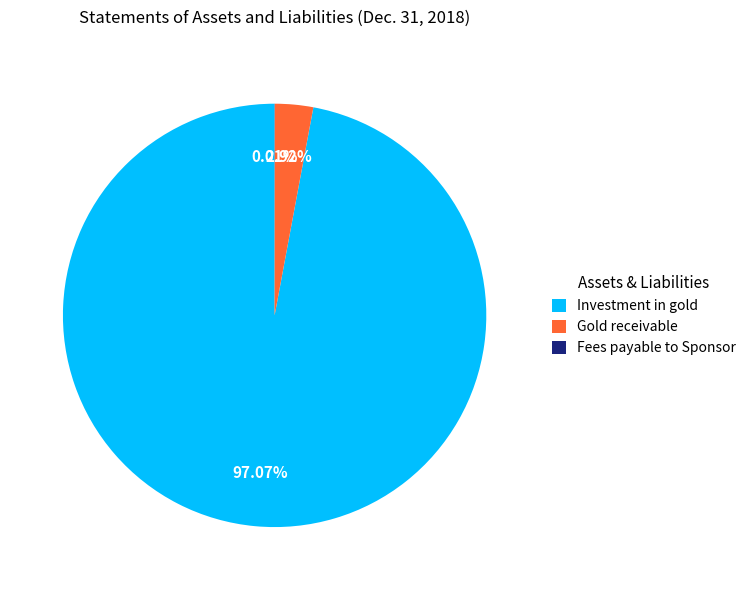

Is it true that Gold receivable is 3% of the pie?

True